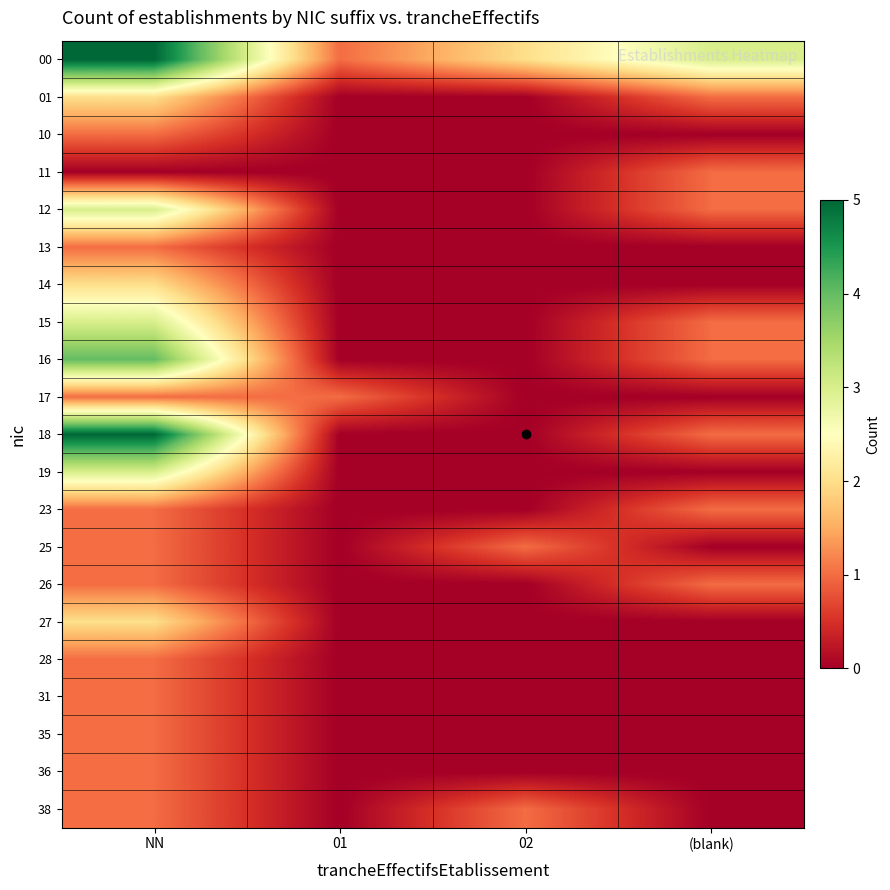

Between NN and (blank), which is larger?

NN